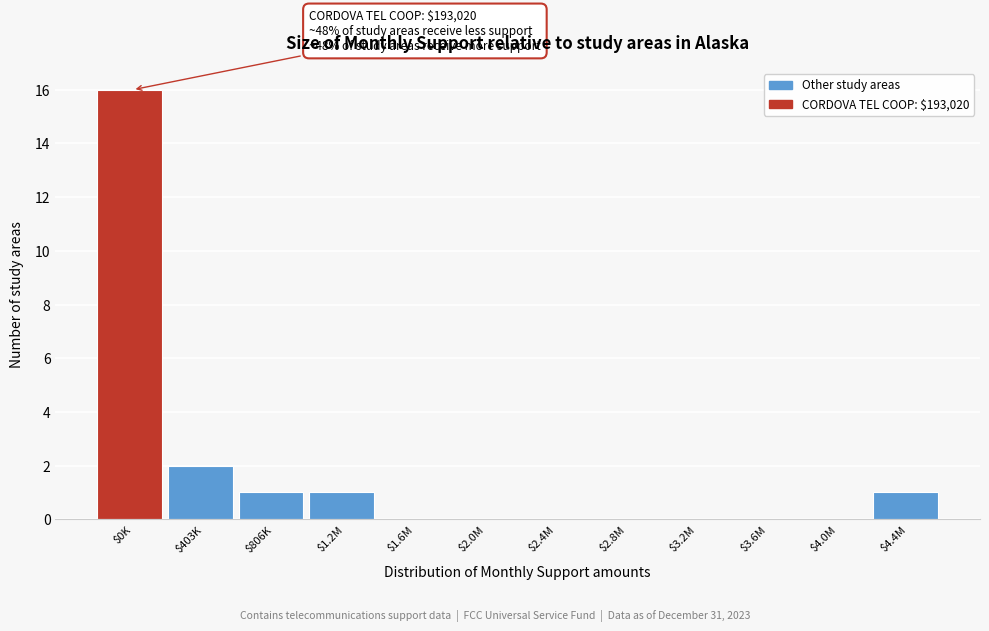

True or false: the data shows 2 at $403K.

True